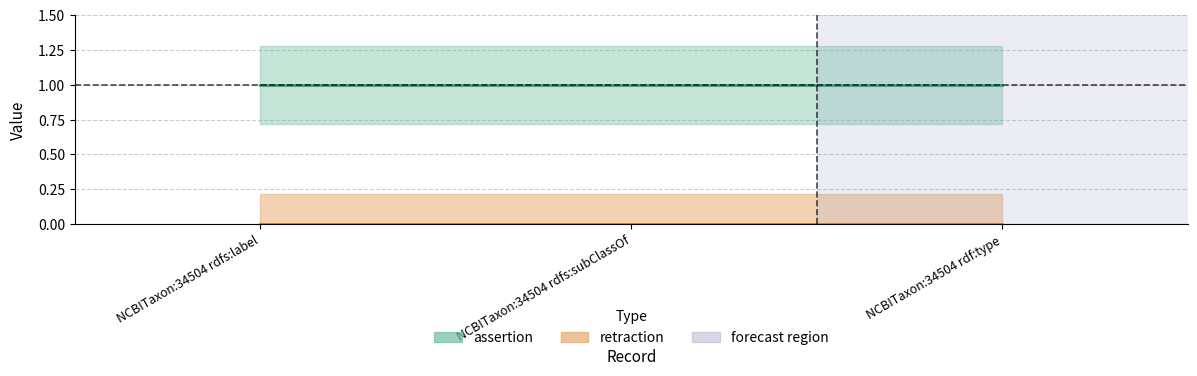

Reading right to left, list all the values displayed in this chart.

assertion: NCBITaxon:34504 rdf:type=1	NCBITaxon:34504 rdfs:subClassOf=1	NCBITaxon:34504 rdfs:label=1
retraction: NCBITaxon:34504 rdf:type=0	NCBITaxon:34504 rdfs:subClassOf=0	NCBITaxon:34504 rdfs:label=0